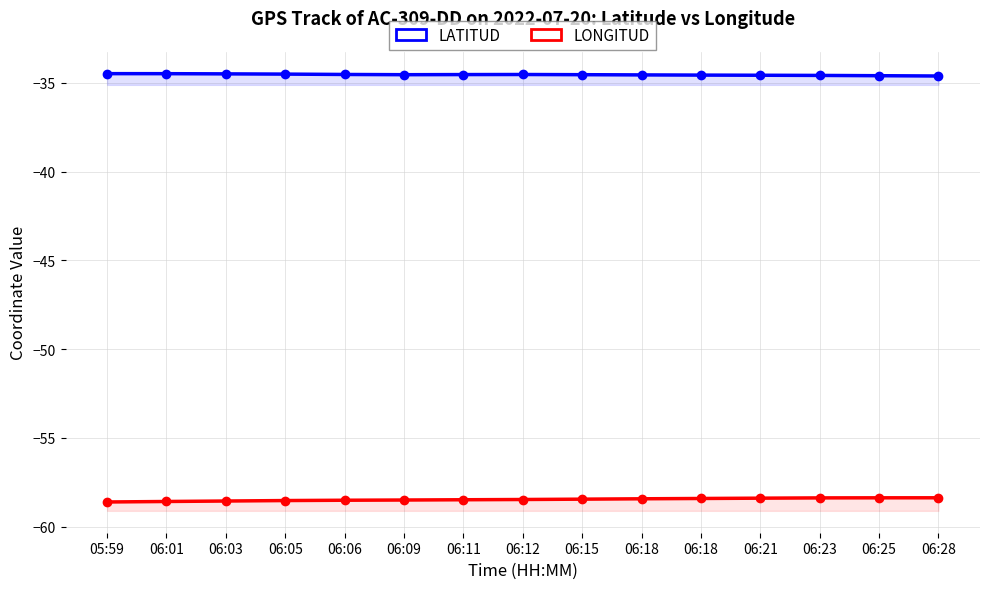

True or false: LONGITUD and LATITUD intersect in this chart.

False